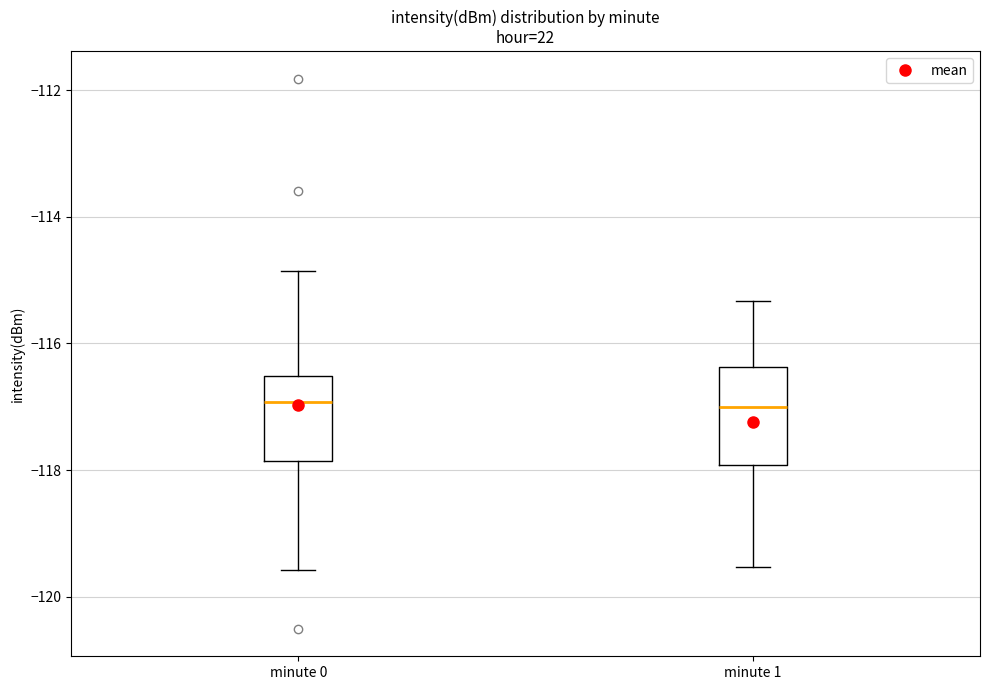

Where is the upper edge of the box for minute 0 on the y-axis? The values are not printed on the chart, so give them approximately, as read against the axis.

-116.6